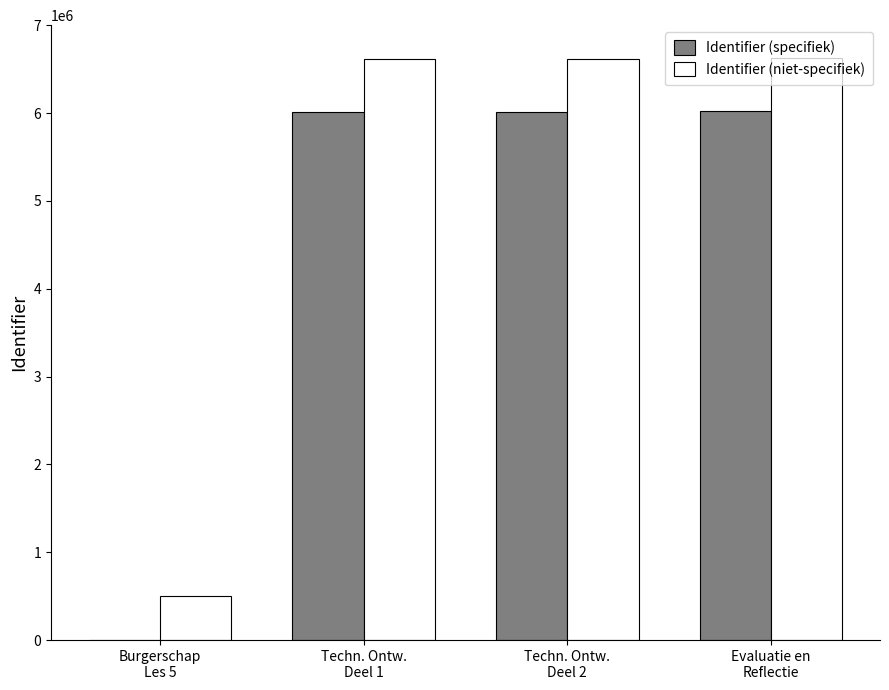

Which series has the largest total across all categories?

Identifier (niet-specifiek)